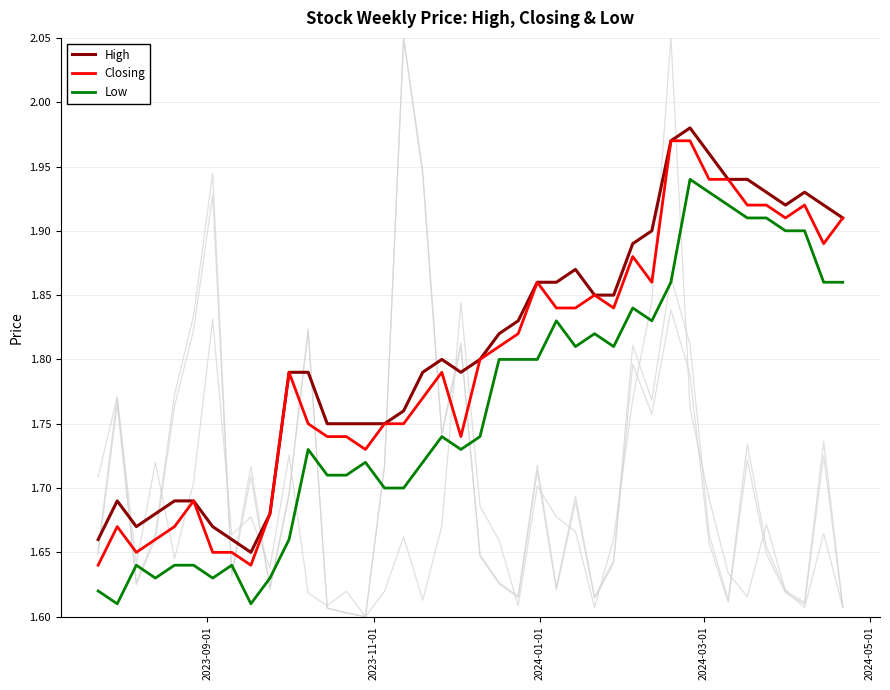

True or false: High and Low cross at least once.

False